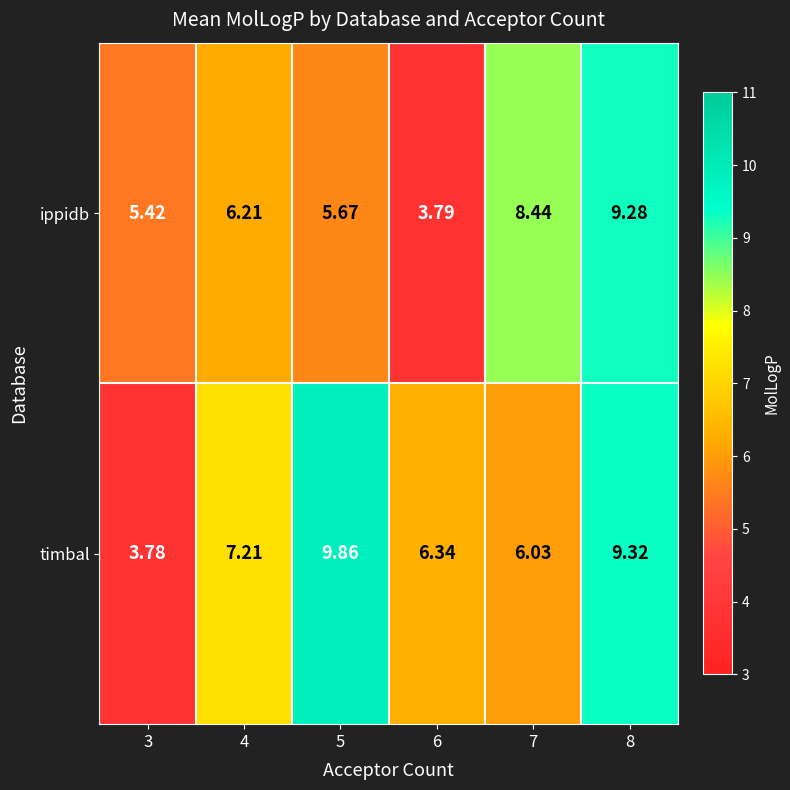

Rank the series at 8 from lowest to highest value.

ippidb, timbal